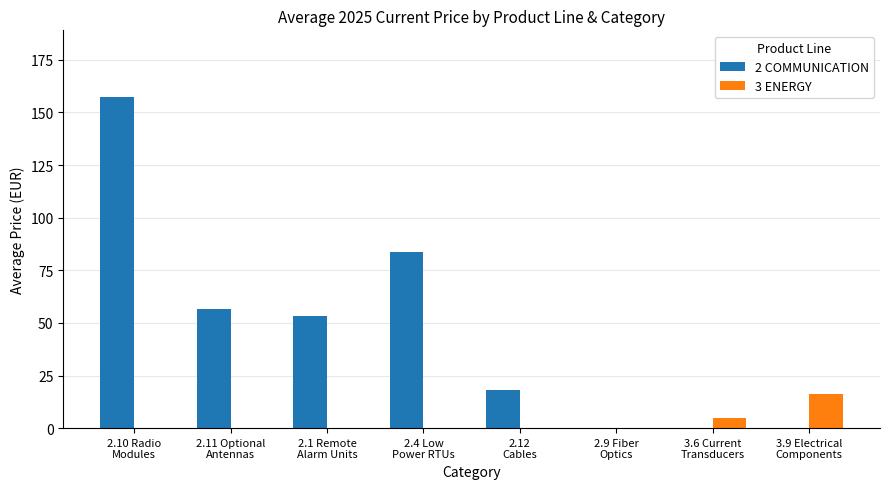

What is the maximum value shown in the chart?

157.5